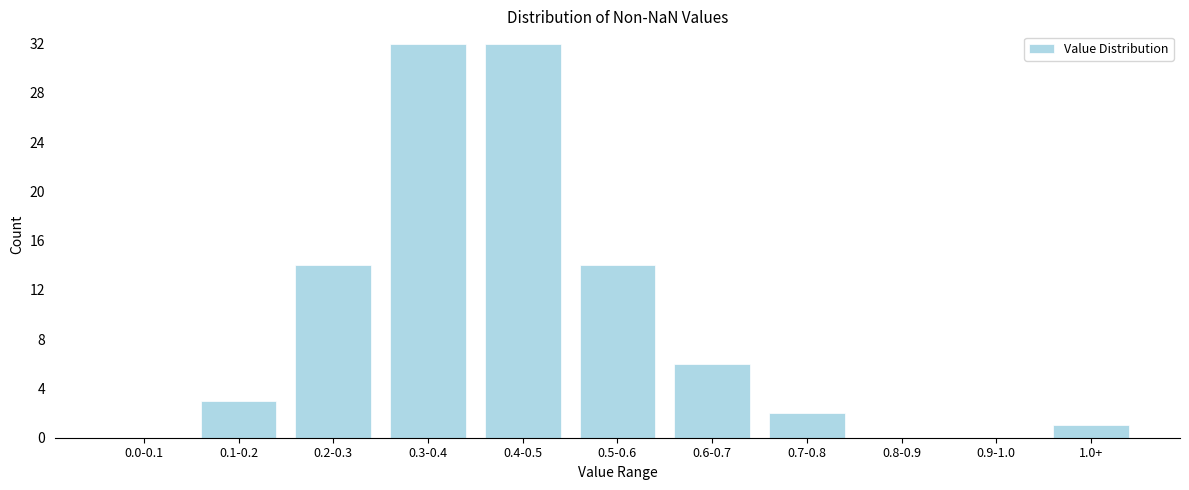

Reading left to right, transcribe all the data shown in this chart.

0.0-0.1=0	0.1-0.2=3	0.2-0.3=14	0.3-0.4=32	0.4-0.5=32	0.5-0.6=14	0.6-0.7=6	0.7-0.8=2	0.8-0.9=0	0.9-1.0=0	1.0+=1